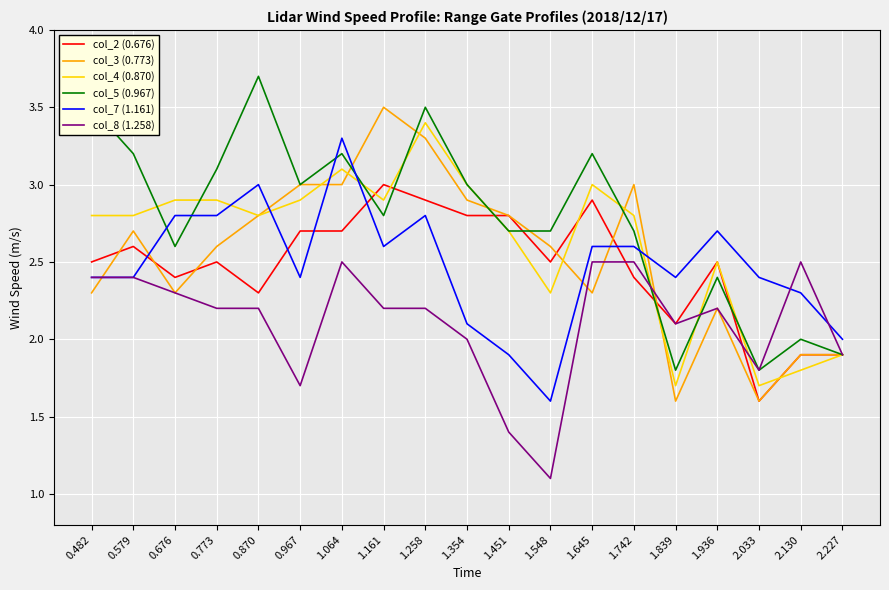

True or false: col_7 (1.161) and col_8 (1.258) cross at least once.

True